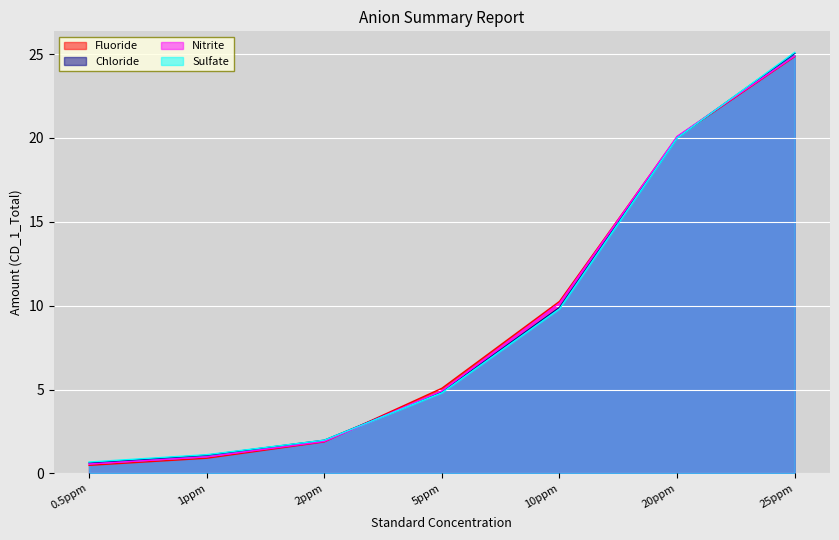

Is the value of Sulfate at 10ppm greater than the value of Chloride at 10ppm?

No